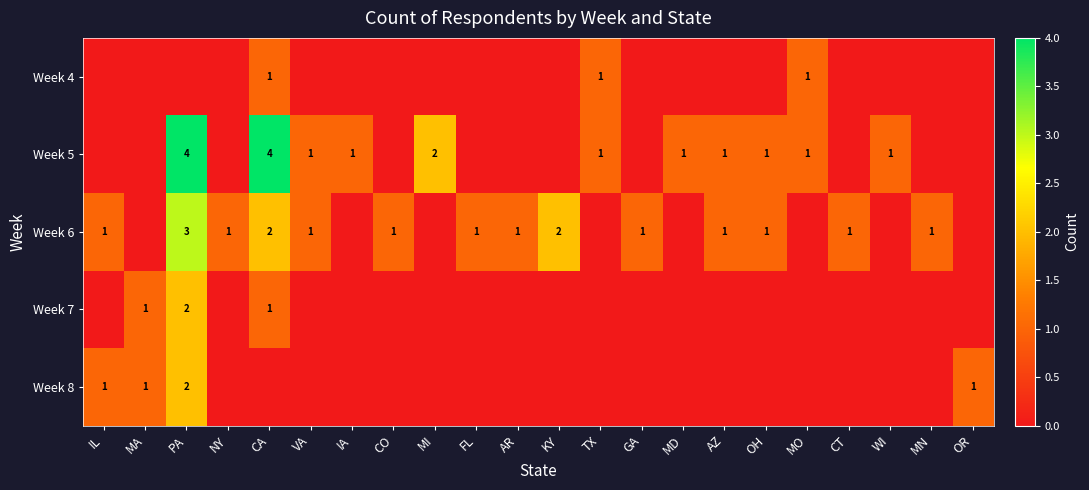

True or false: Week 5 has a value of 2 at CA.

False